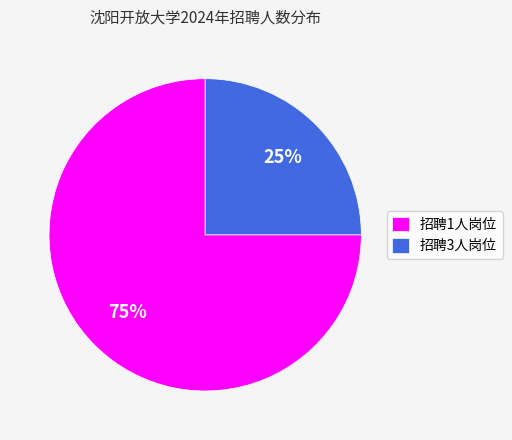

Which slice is the largest?

招聘1人岗位